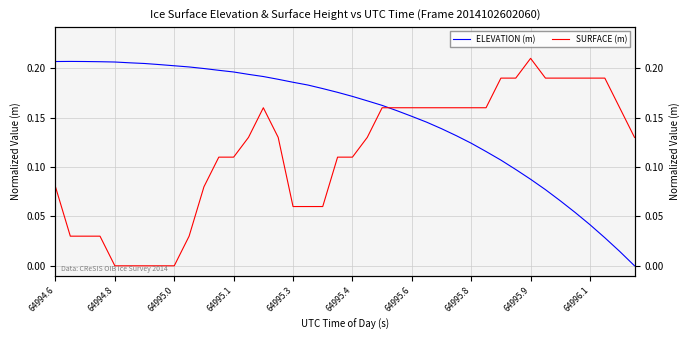

What is the difference between the highest and lowest values at 64996.1?

0.2